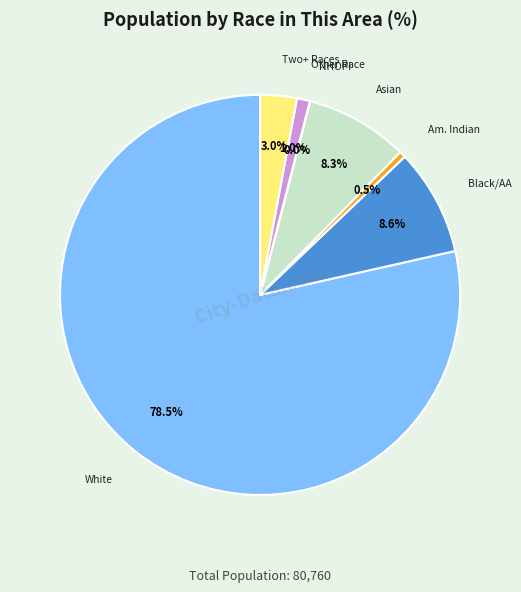

Is there any slice that represents more than half of the pie?

Yes